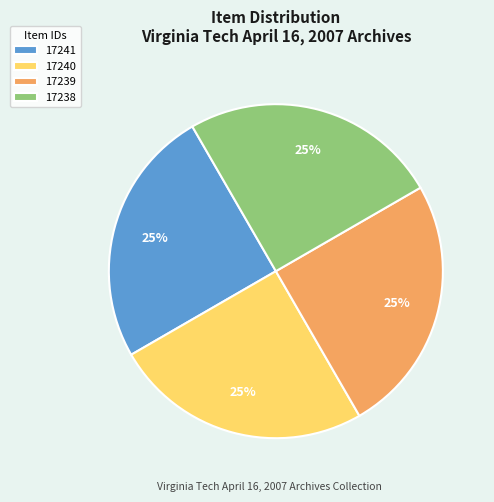

Approximately how many times larger is the value at 17238 compared to 17240?

1.0